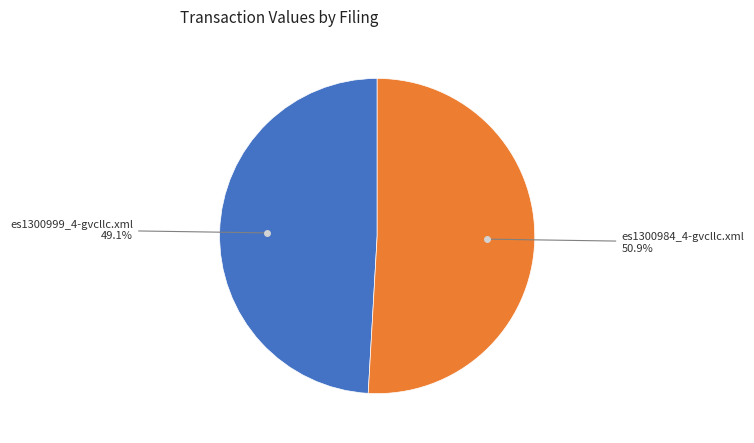

Is there a majority slice in this chart?

Yes